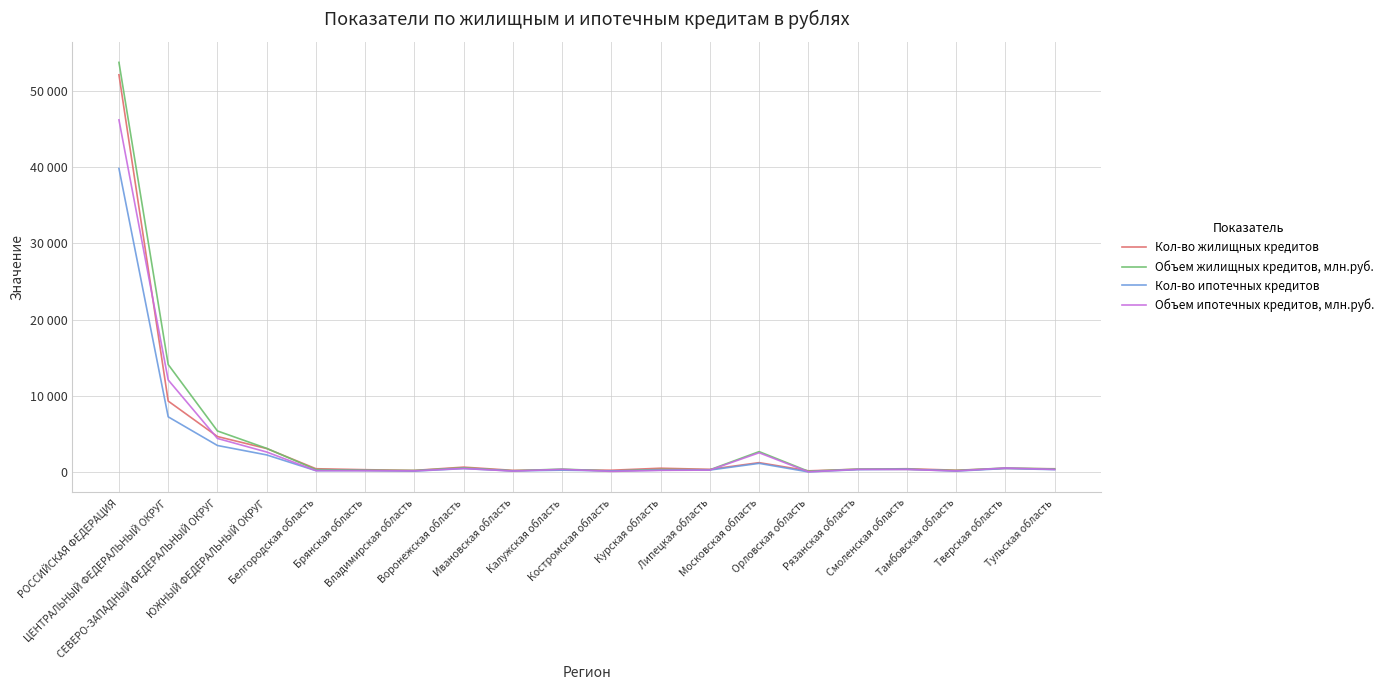

Read the Объем жилищных кредитов, млн.руб. value at Калужская область.

424